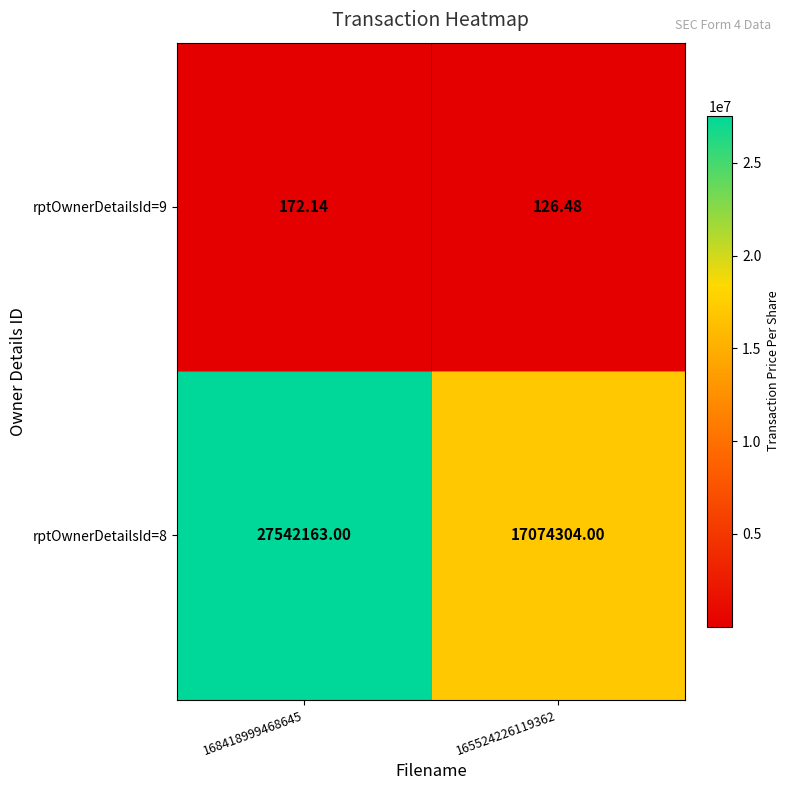

List the series in order of their overall mean, lowest first.

rptOwnerDetailsId=9, rptOwnerDetailsId=8